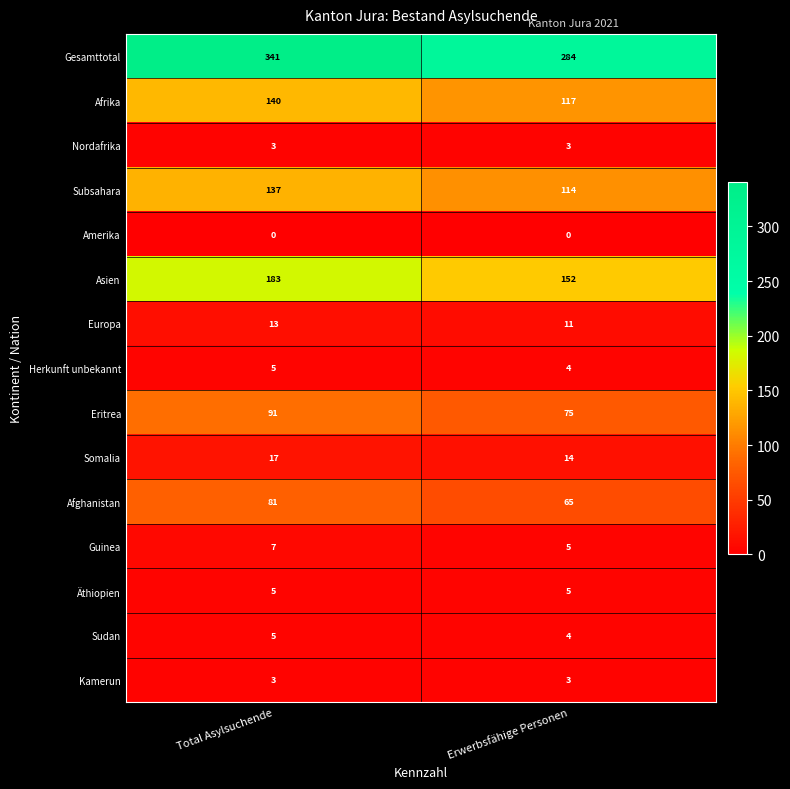

At which label is Somalia closest to 15?

Erwerbsfähige Personen